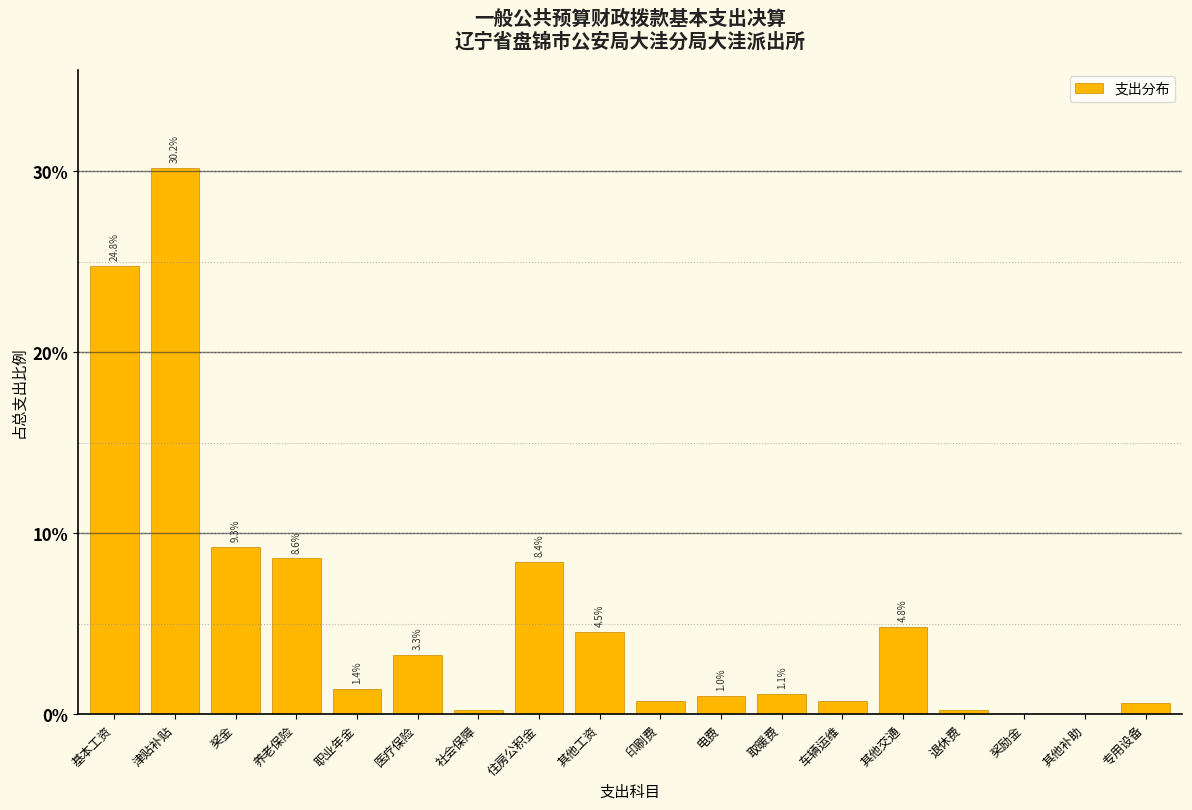

What value does the data have at 其他工资?

4.5